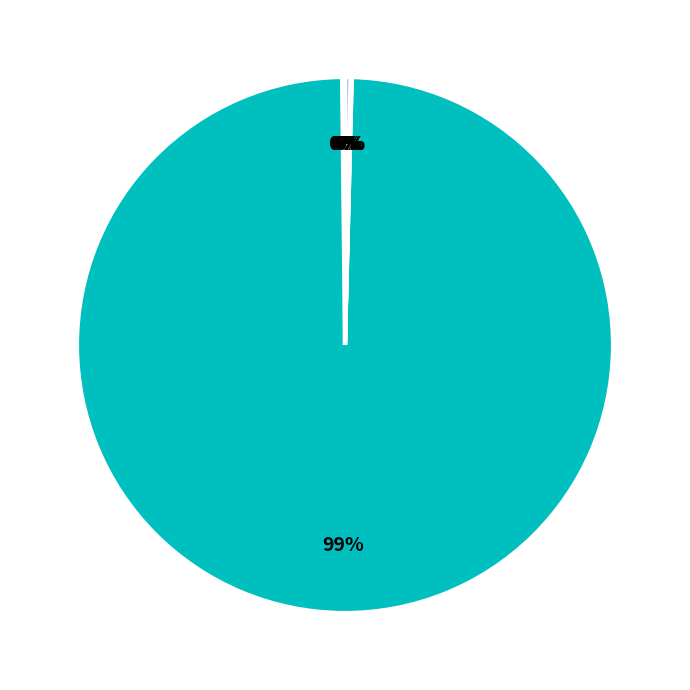

To the nearest percent, what is the average slice percentage?

14%